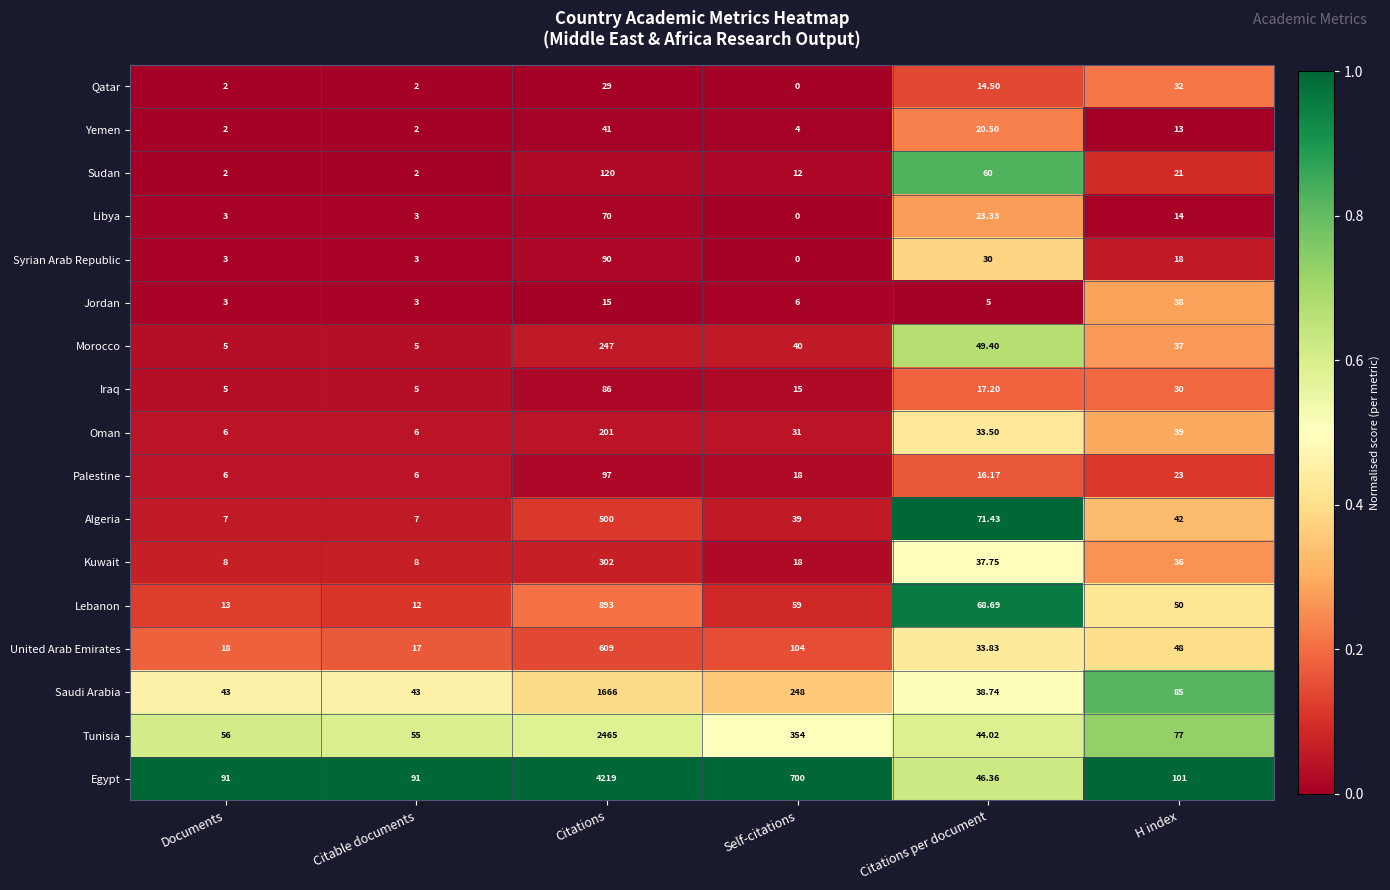

Which series changed the most between Citable documents and Citations?

Egypt